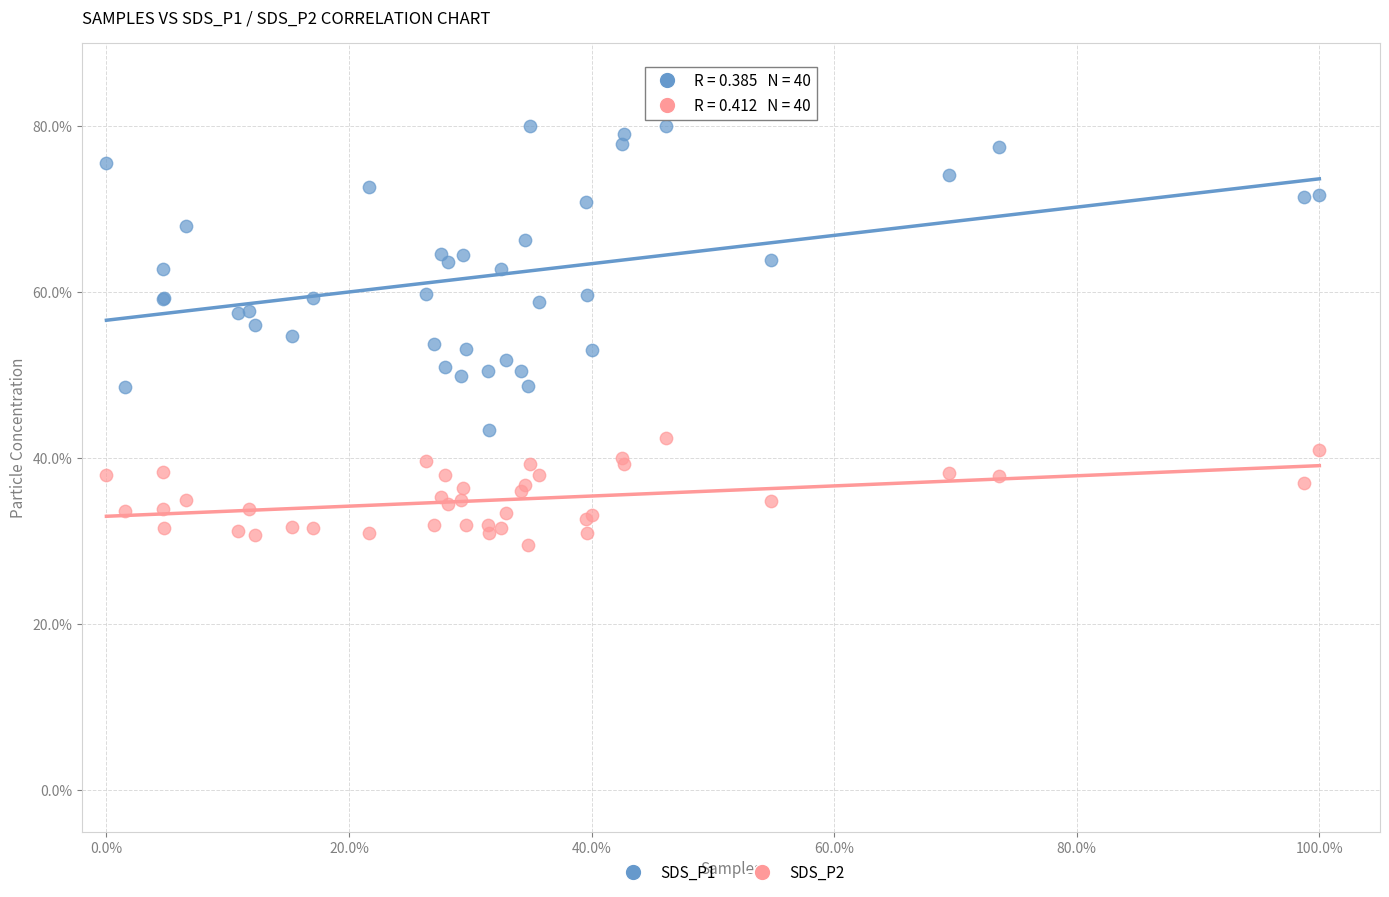

Which series has the largest Y range (max minus min)?

SDS_P1